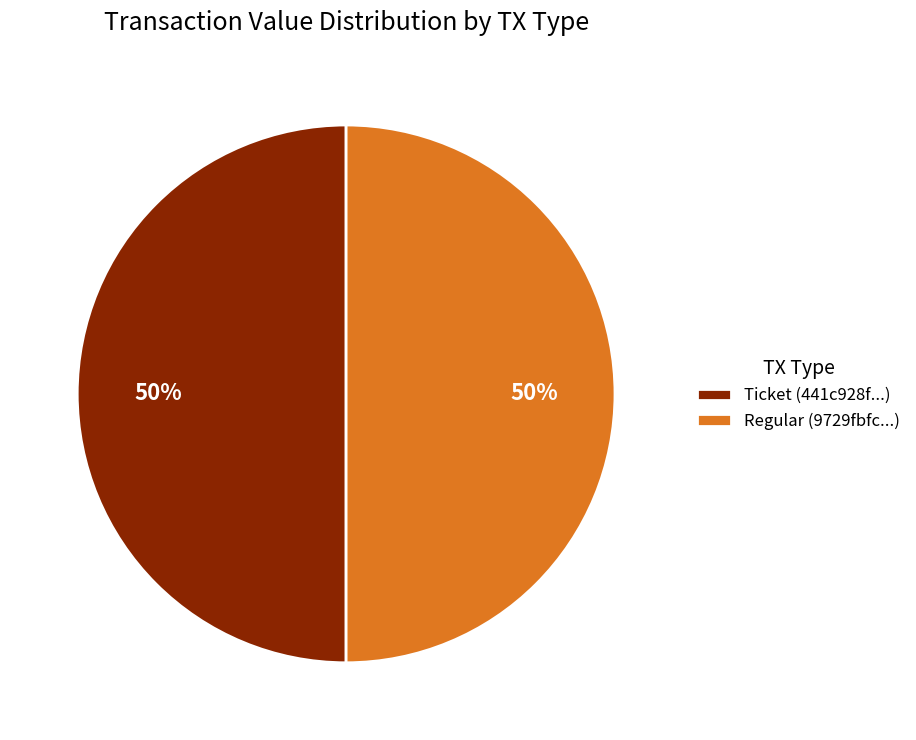

How many segments does this pie chart have?

2